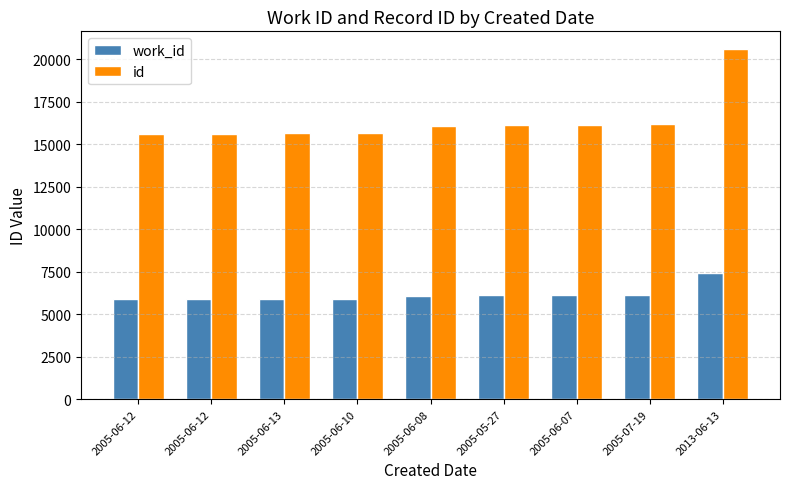

What is the label of the 6th bar from the right?

2005-06-10